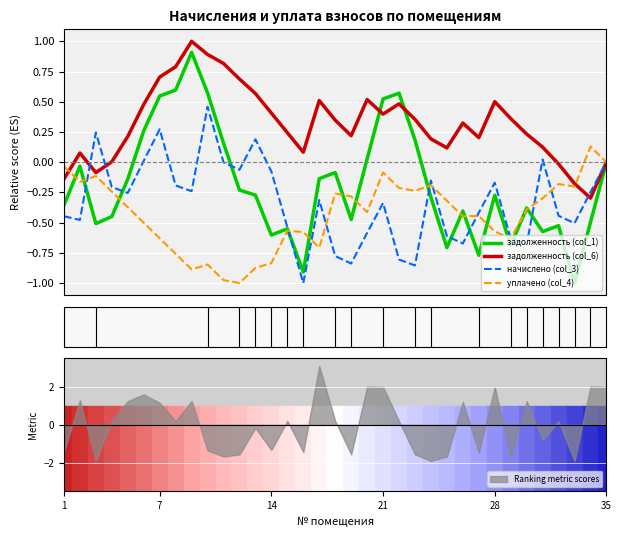

What is the maximum value for задолженность (col_1)?

0.9